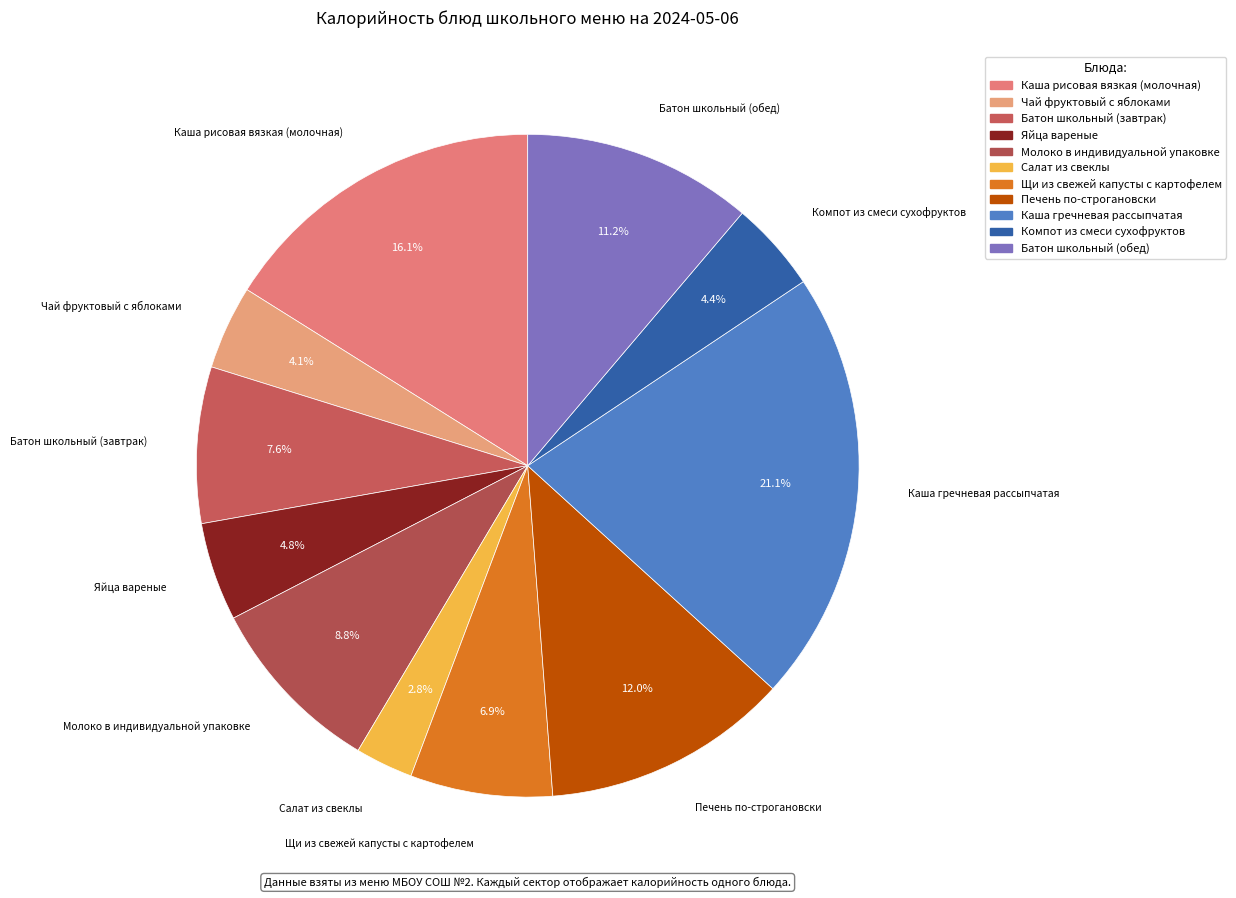

What percentage is NOT represented by Молоко в индивидуальной упаковке?

91.2%